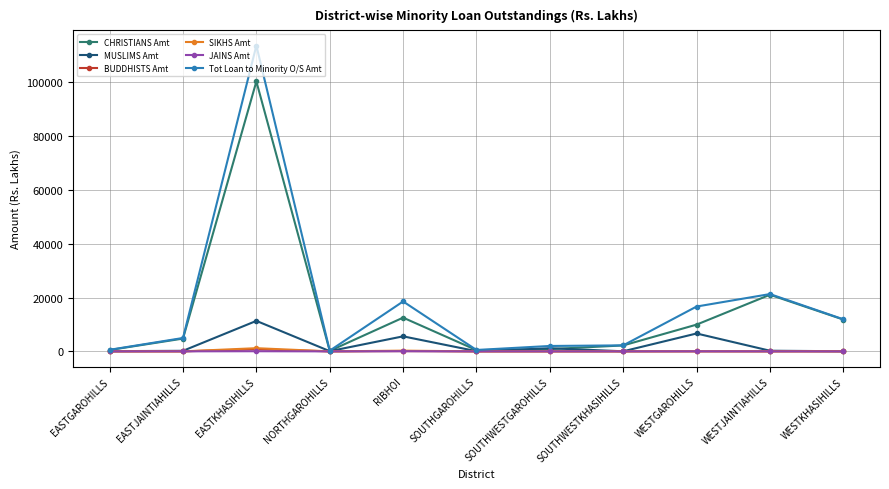

At which category is the sum across all series the highest?

EASTKHASIHILLS